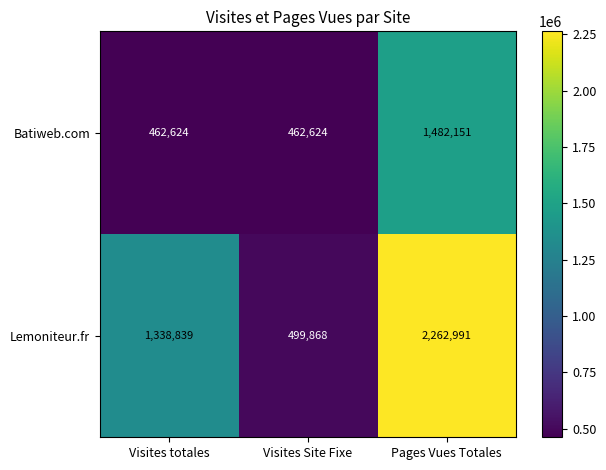

List the series in order of their overall mean, highest first.

Lemoniteur.fr, Batiweb.com